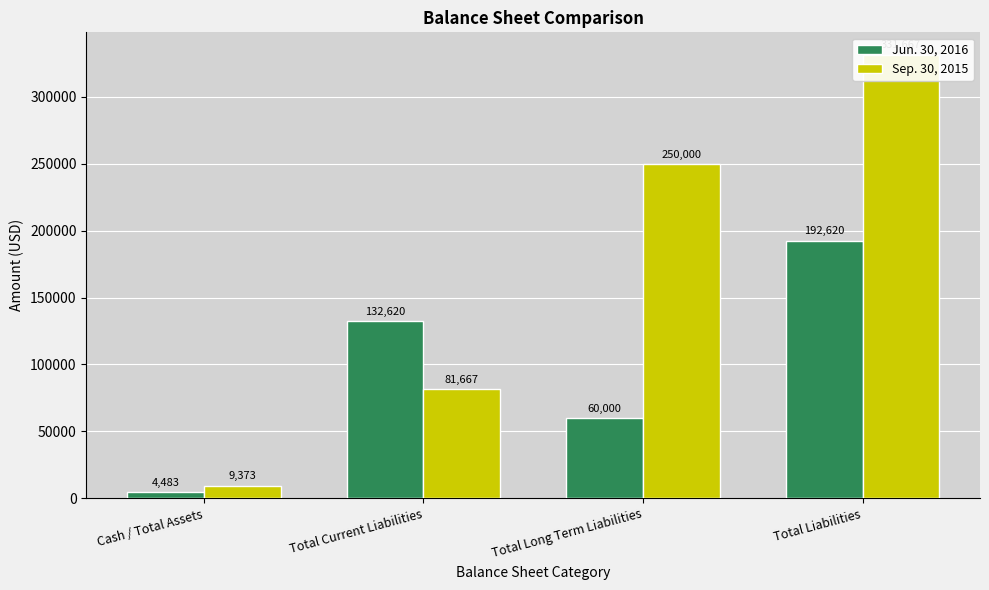

Reading left to right, extract all data points from this chart.

Jun. 30, 2016: 4483	132620	60000	192620
Sep. 30, 2015: 9373	81667	250000	331667